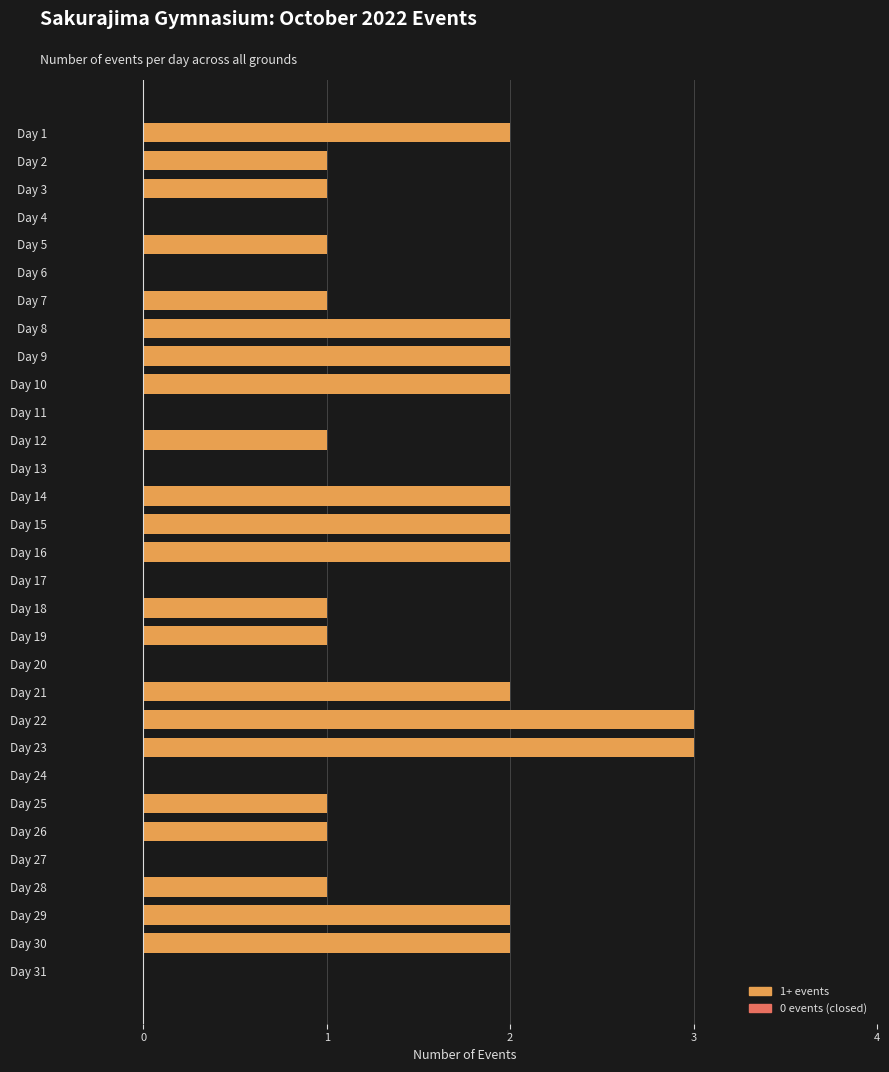

What is the greatest value displayed?

3